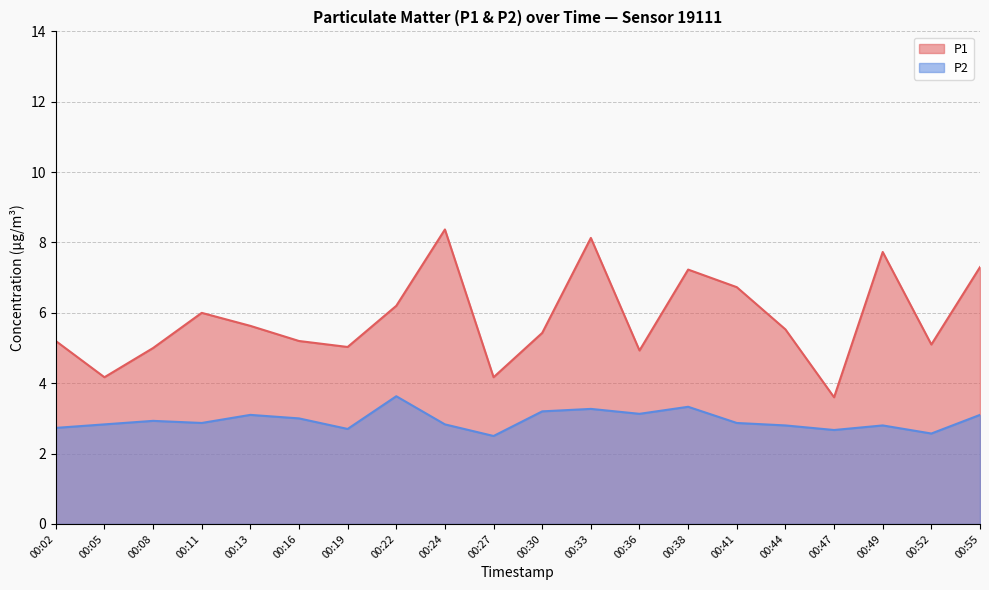

Reading left to right, extract all data points from this chart.

P1: 00:02=5.2	00:05=4.2	00:08=5.0	00:11=6.0	00:13=5.6	00:16=5.2	00:19=5.0	00:22=6.2	00:24=8.4	00:27=4.2	00:30=5.4	00:33=8.1	00:36=4.9	00:38=7.2	00:41=6.7	00:44=5.5	00:47=3.6	00:49=7.7	00:52=5.1	00:55=7.3
P2: 00:02=2.7	00:05=2.8	00:08=2.9	00:11=2.9	00:13=3.1	00:16=3.0	00:19=2.7	00:22=3.6	00:24=2.8	00:27=2.5	00:30=3.2	00:33=3.3	00:36=3.1	00:38=3.3	00:41=2.9	00:44=2.8	00:47=2.7	00:49=2.8	00:52=2.6	00:55=3.1